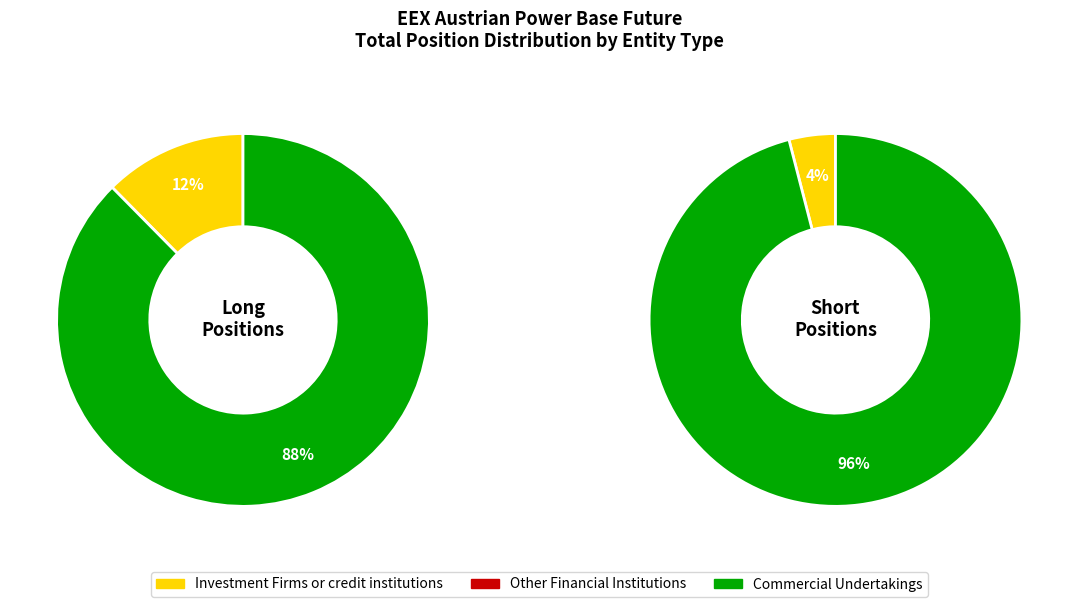

What is the smallest slice in the pie chart?

Other Financial Institutions